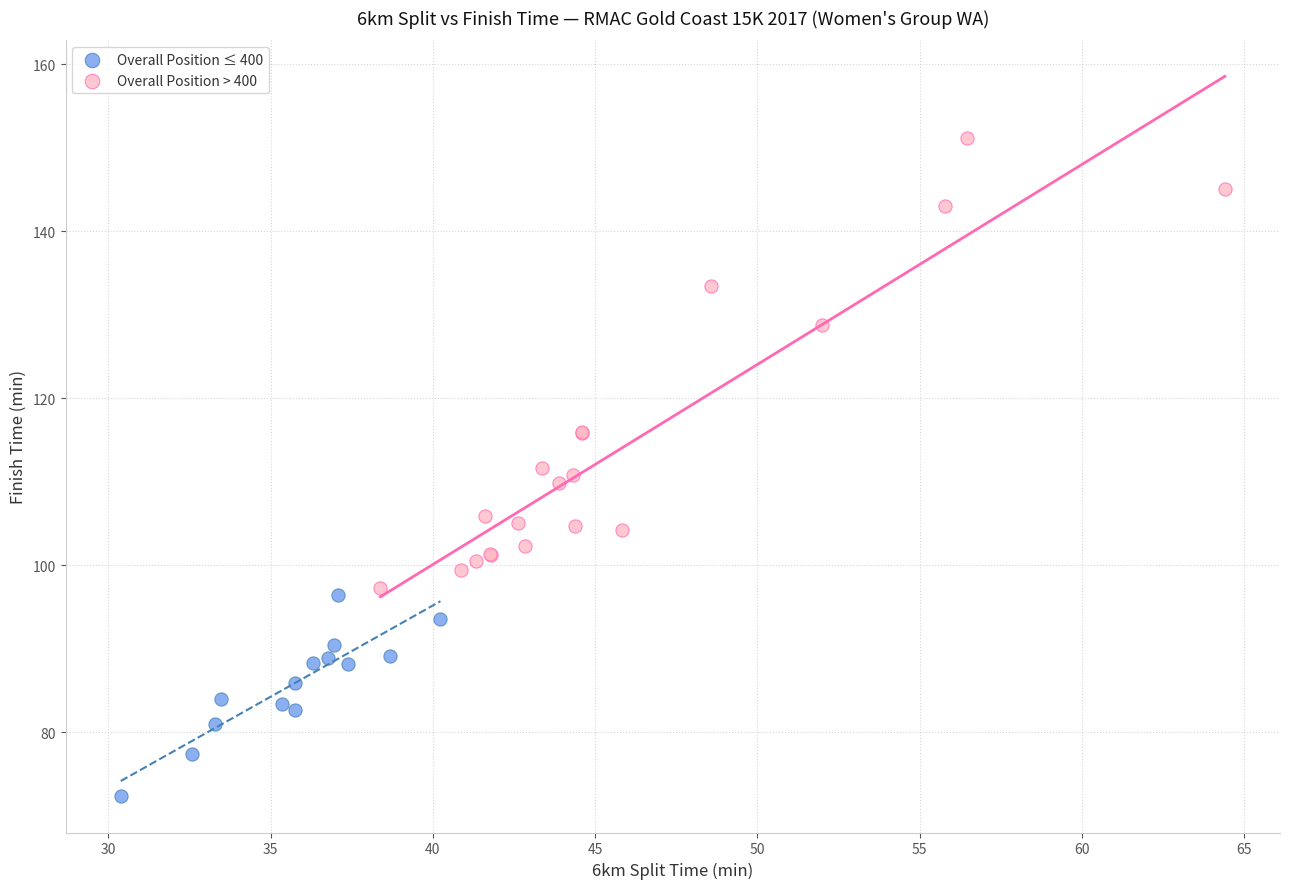

Which series contains the lowest Y value?

Overall Position ≤ 400